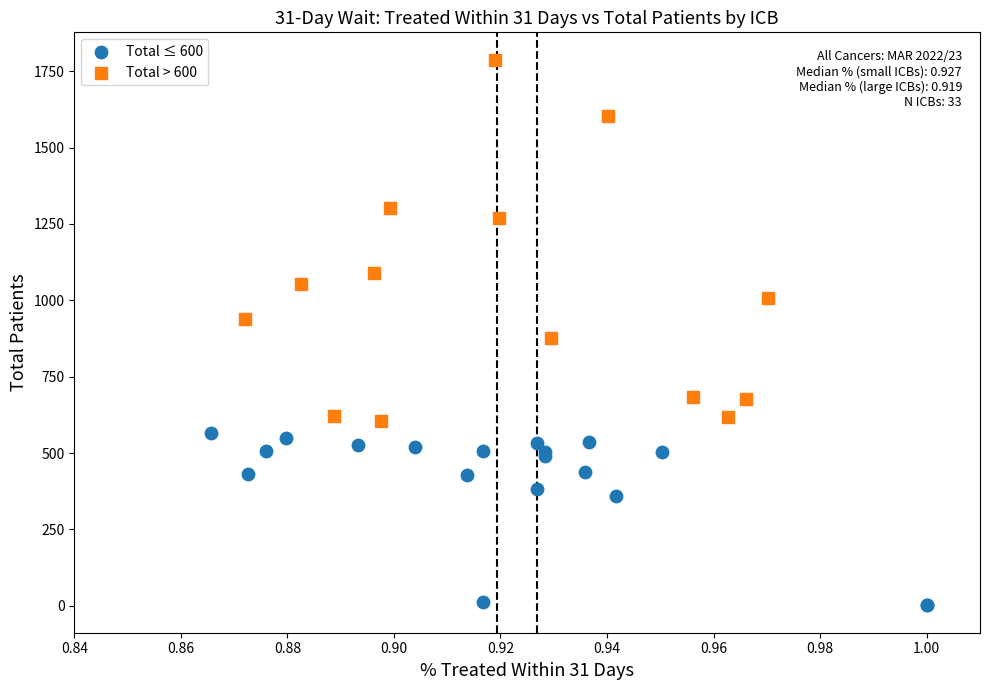

Which series contains the lowest Y value?

Total ≤ 600